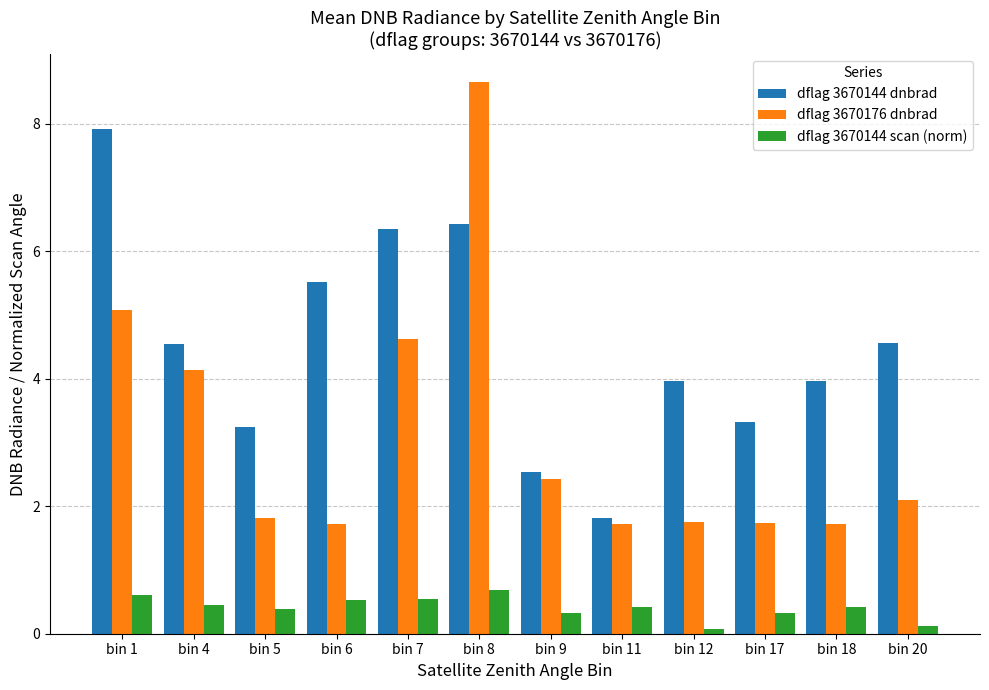

What is the difference between the maximum and second lowest values in the dflag 3670144 dnbrad series?

5.4